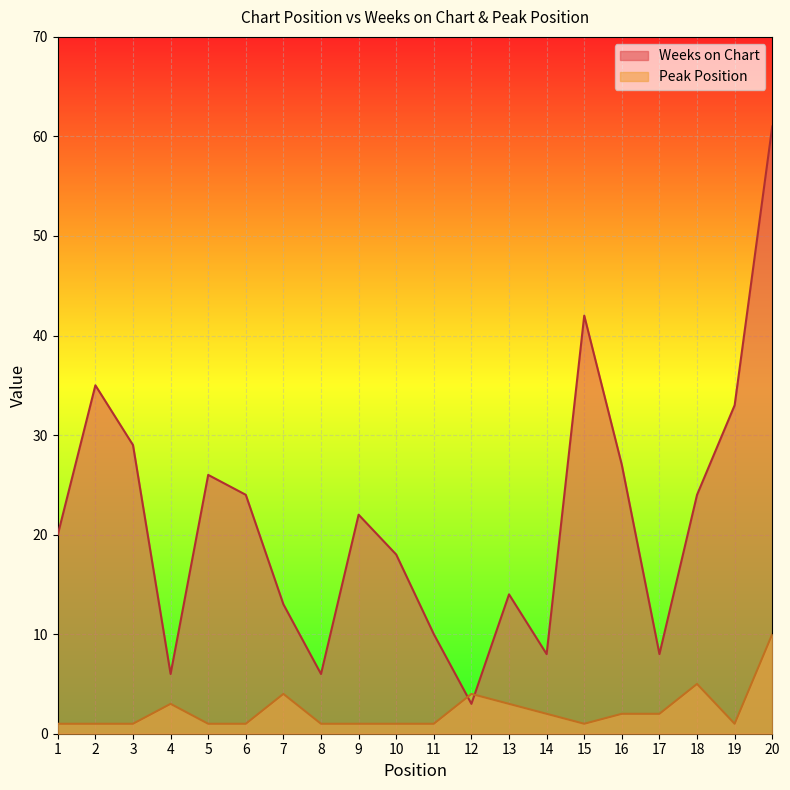

The Peak Position series shows 1 at 12. True or false?

False